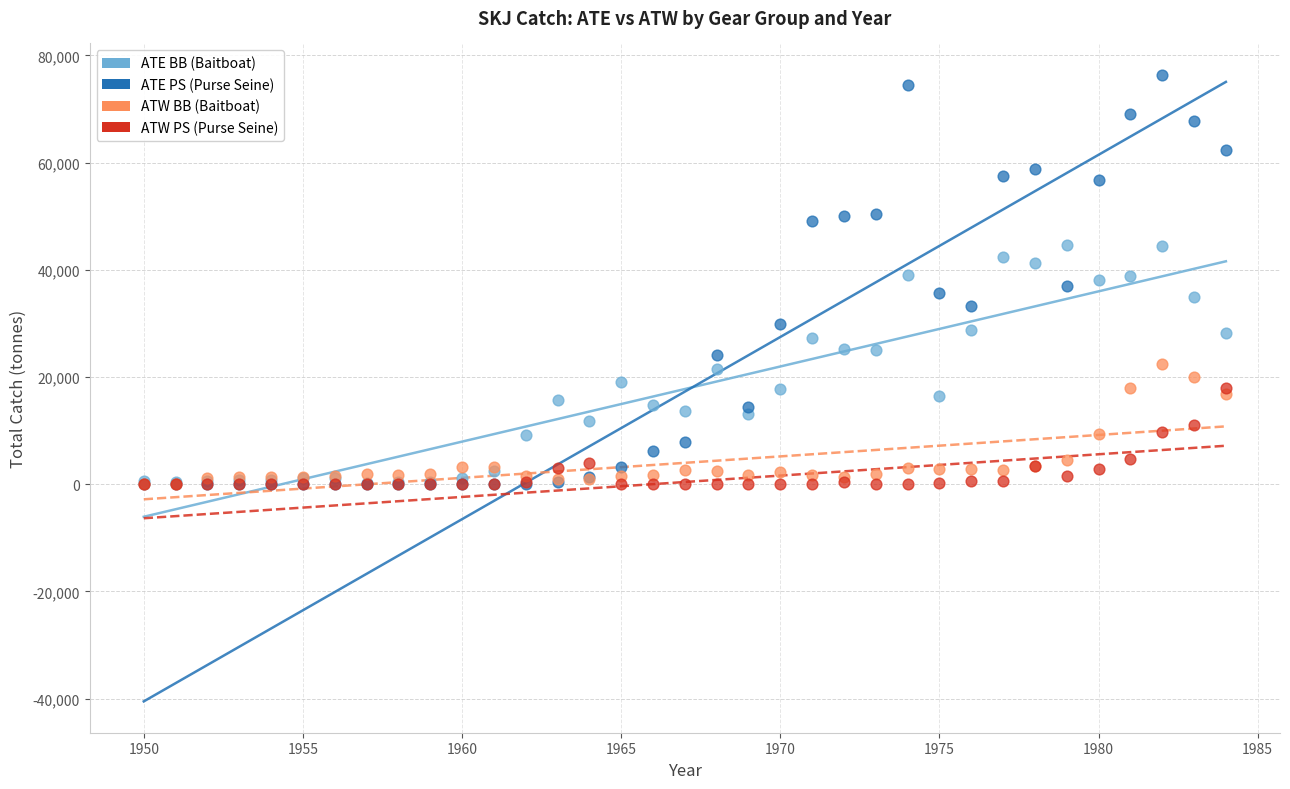

What are all the series names shown in the legend?

ATE BB (Baitboat), ATE PS (Purse Seine), ATW BB (Baitboat), ATW PS (Purse Seine)